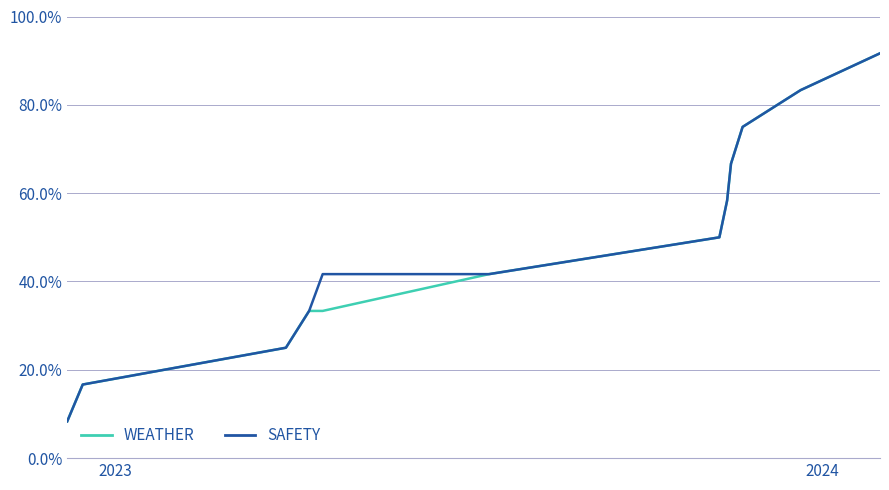

What are all the series names shown in the legend?

WEATHER, SAFETY